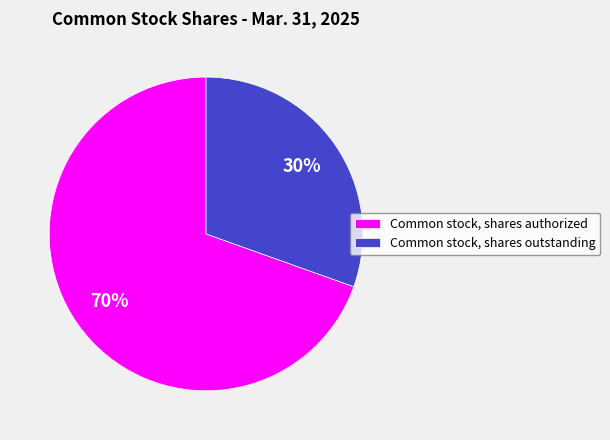

How many slices are in this pie chart?

2